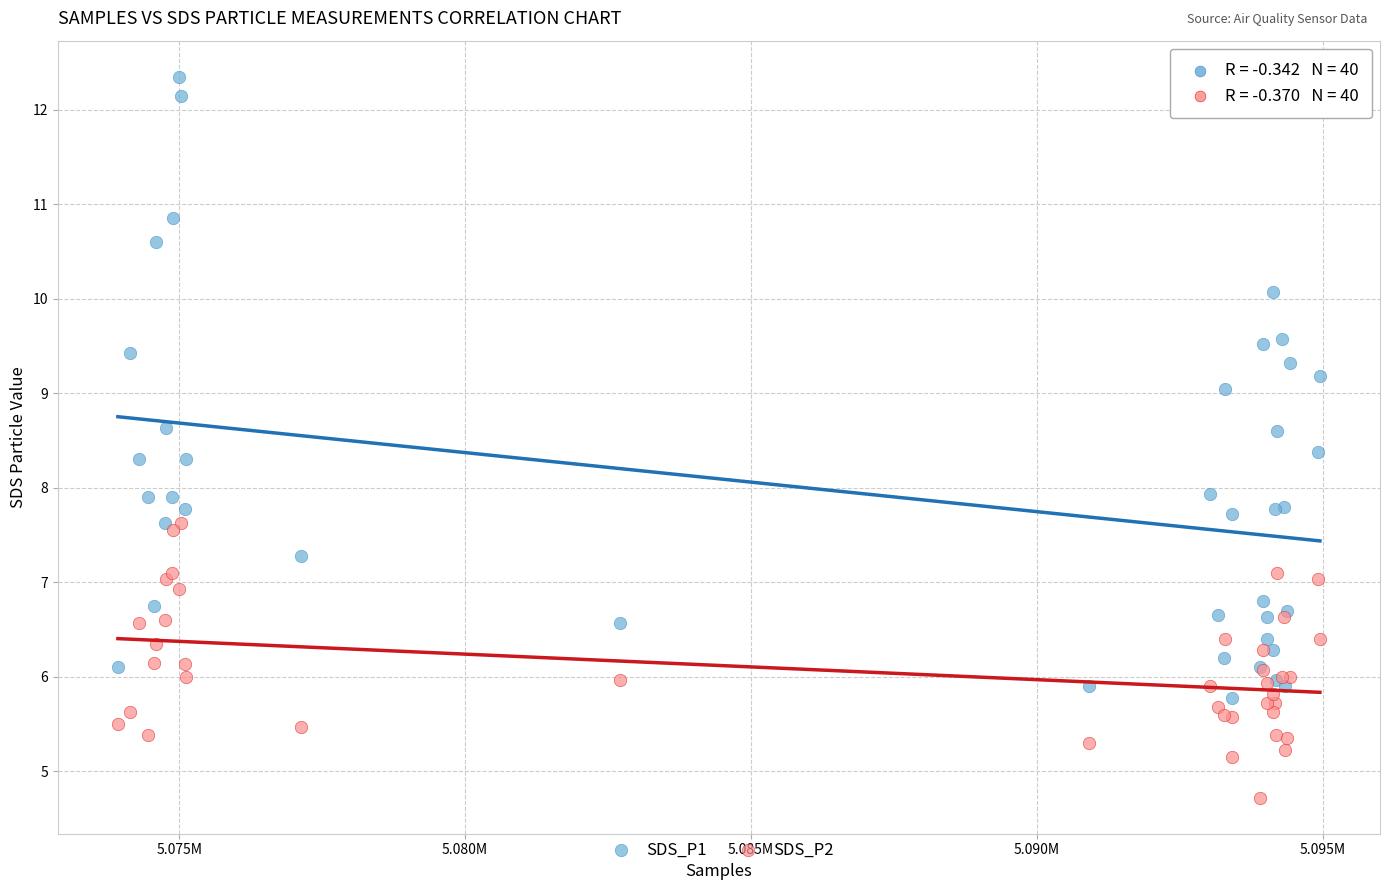

Which series contains the lowest Y value?

SDS_P2